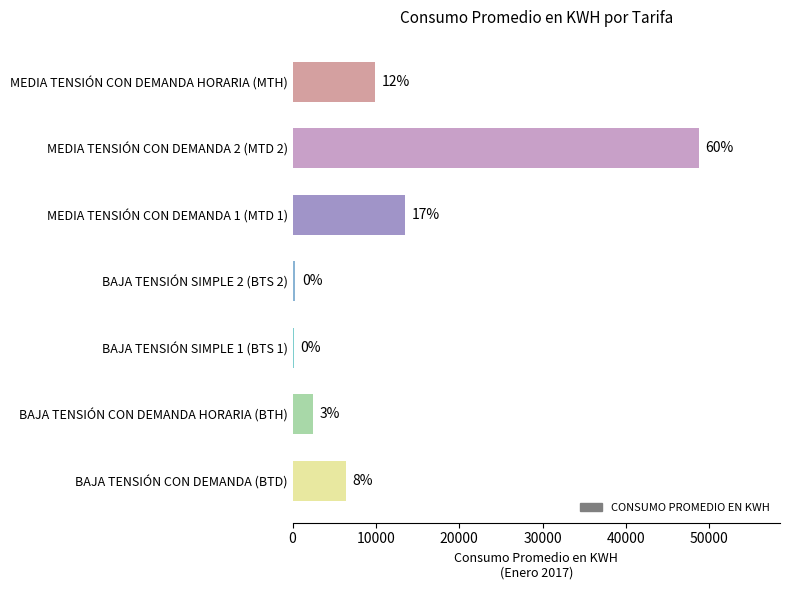

Are the bars horizontal?

Yes